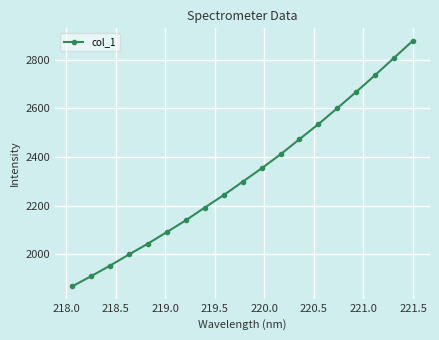

What is the greatest value displayed?

2877.7